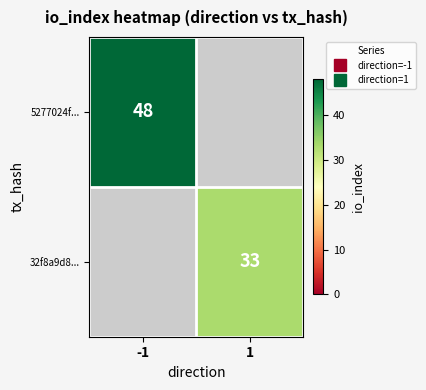

Rank the categories by 32f8a9d8... value from highest to lowest.

-1, 1